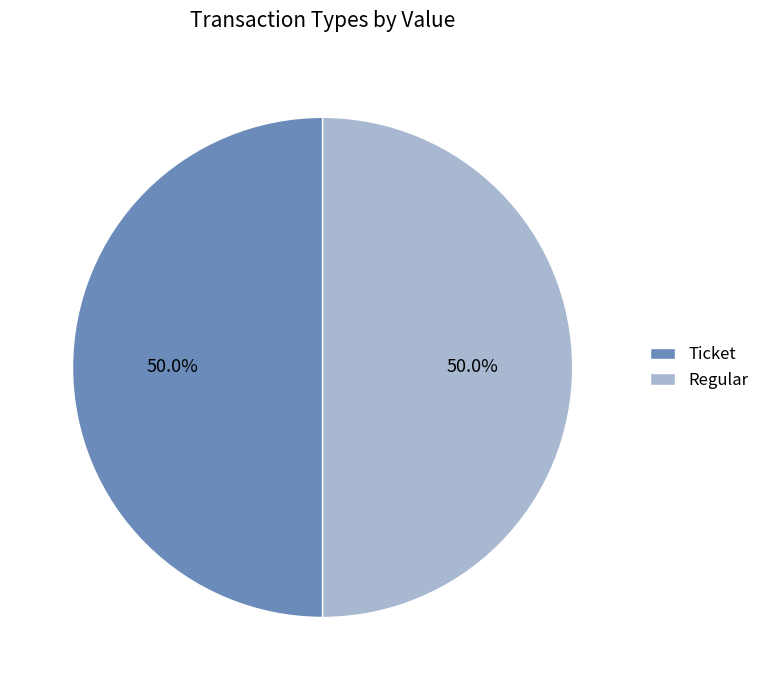

Approximately how many times larger is the value at Regular compared to Ticket?

1.0